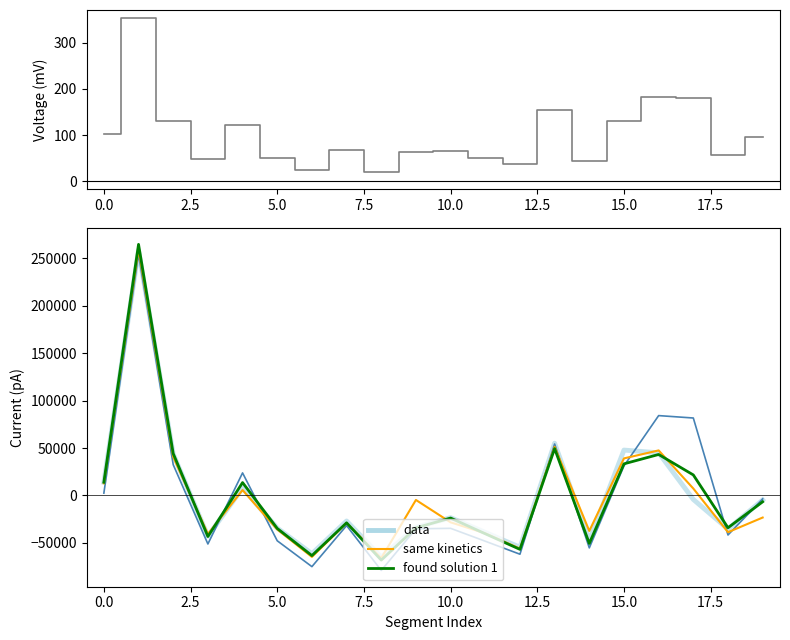

What is the total value across all series at 13?

210101.3